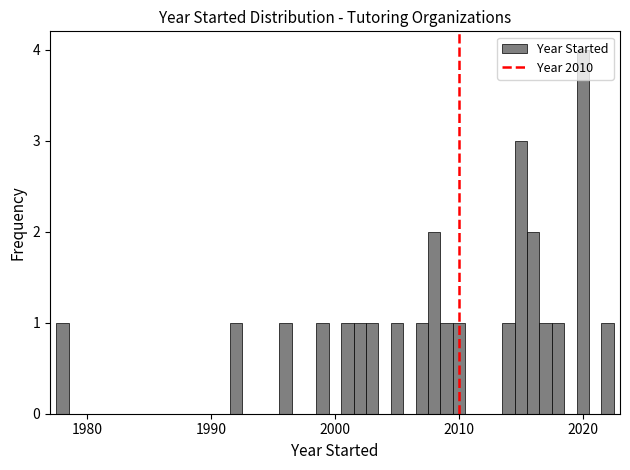

Around what value on the x-axis is the tallest bar? Give the approximate position of its centre, as read against the axis.

2020